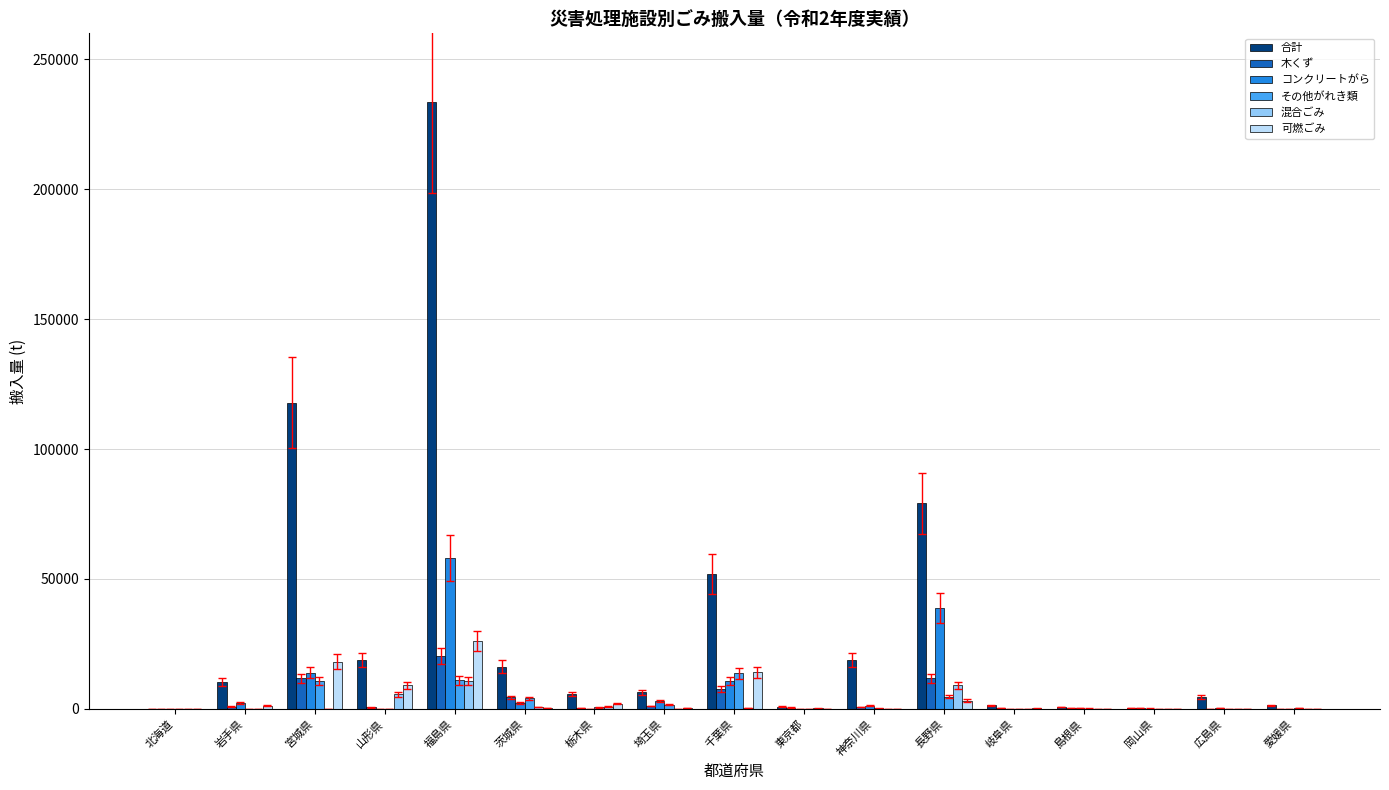

What is the sum of all 混合ごみ values?

27509